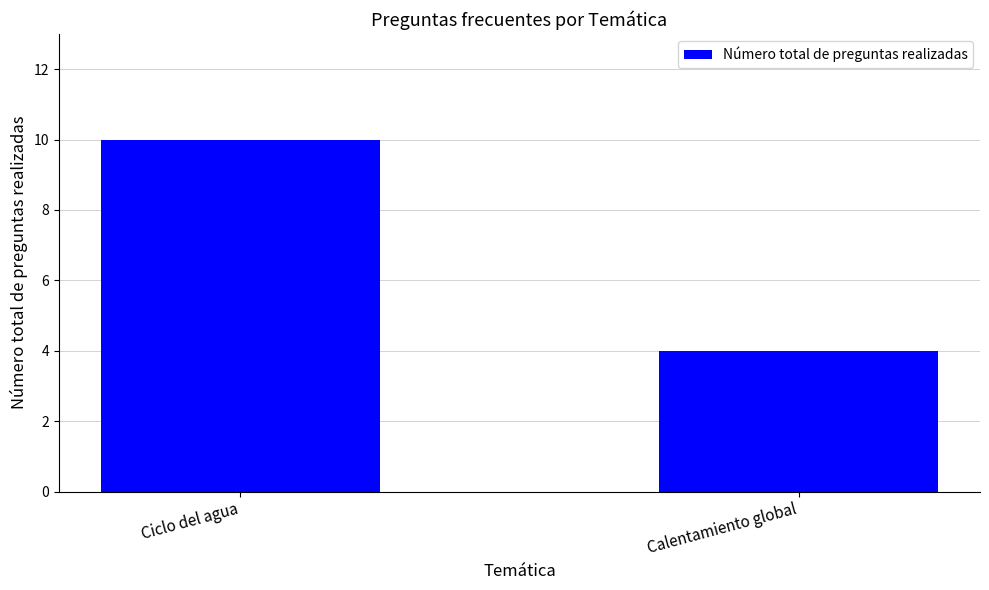

What is the label of the 2nd bar from the left?

Calentamiento global